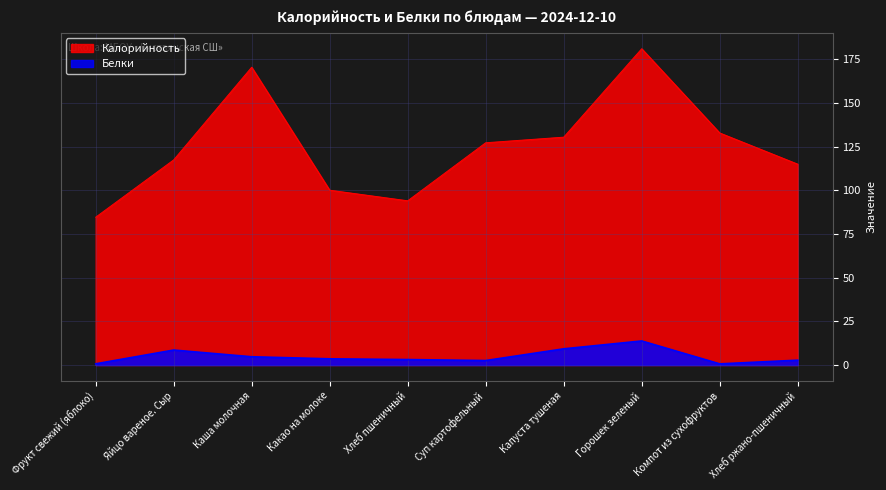

Between Хлеб пшеничный and Горошек зеленый, which is larger?

Горошек зеленый